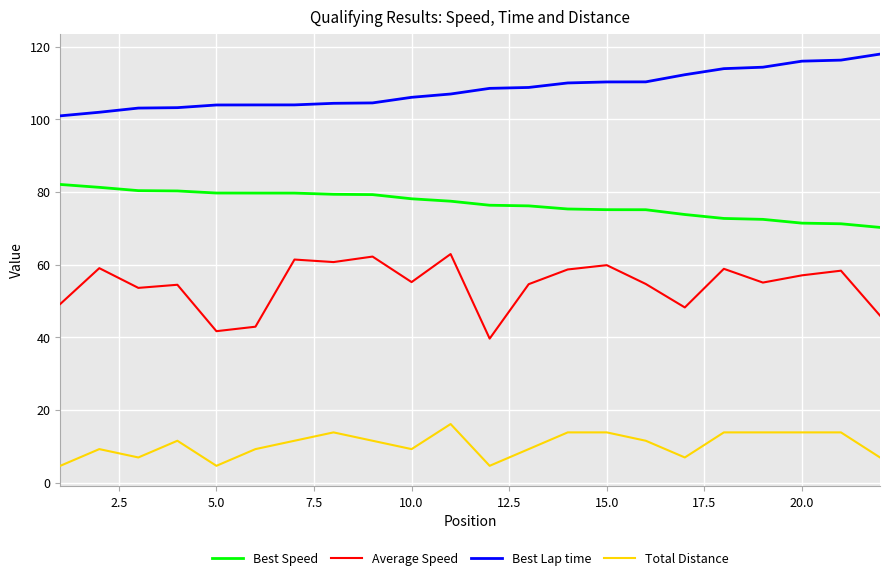

What is the difference between the maximum and minimum values in the Best Speed series?

11.8